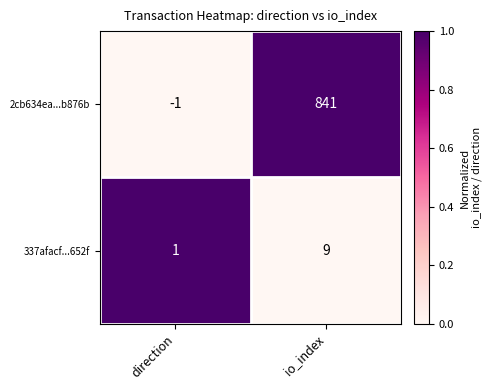

Is it true that 337afacf...652f equals 6 at io_index?

False